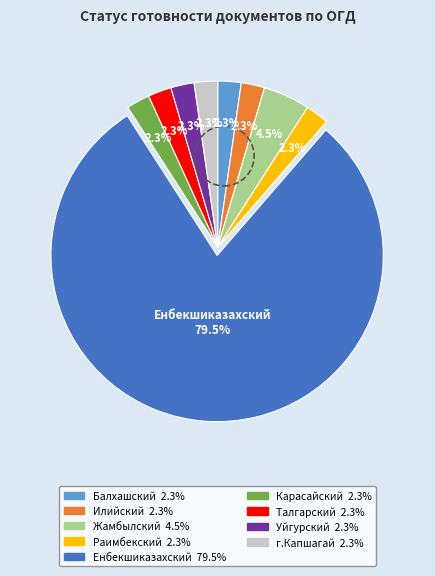

What is the ratio of the value at Уйгурский to the value at г.Капшагай?

1.0